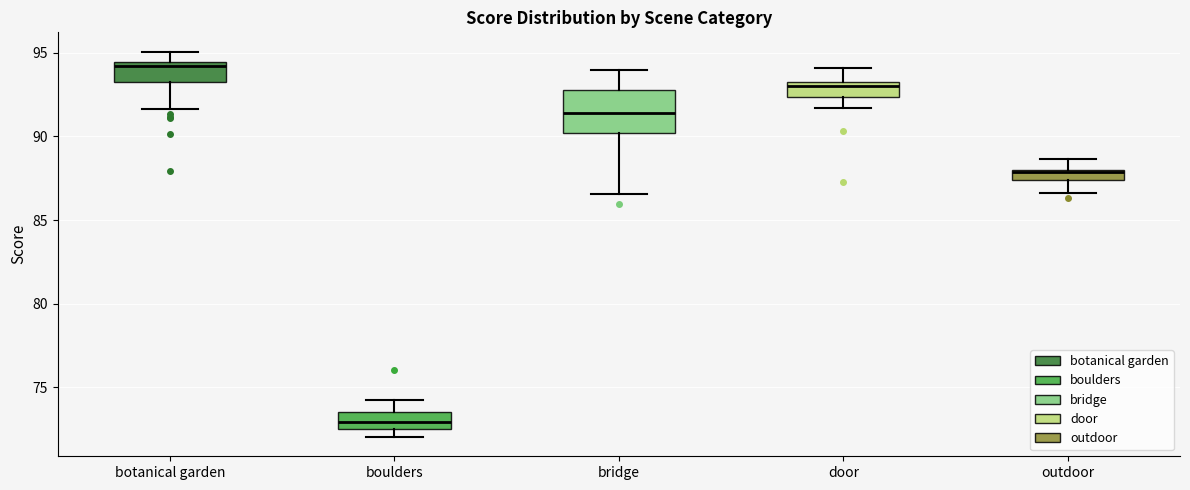

Where is the upper edge of the box for boulders on the y-axis? The values are not printed on the chart, so give them approximately, as read against the axis.

73.5